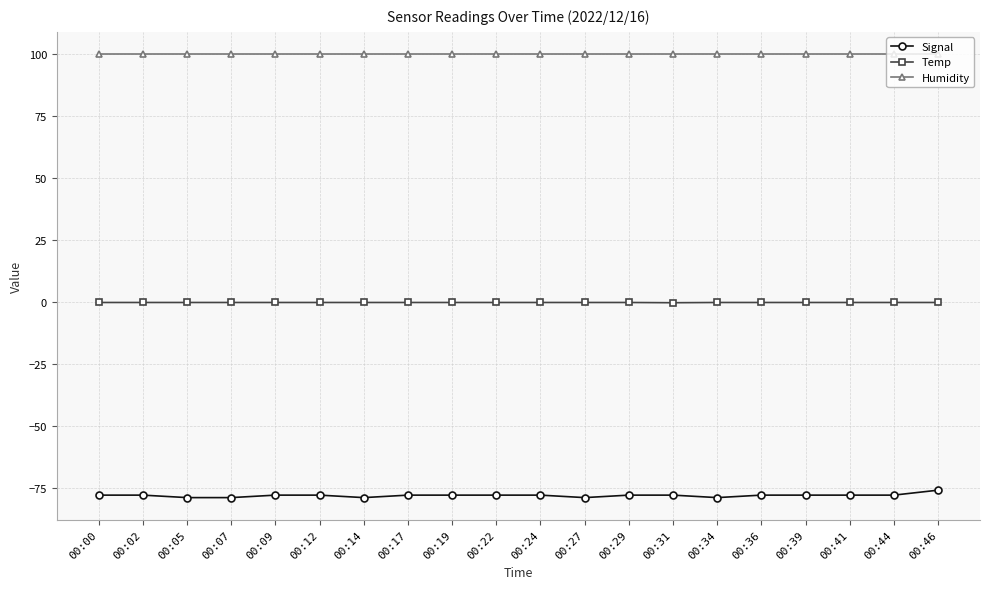

Does the chart have visible grid lines?

Yes